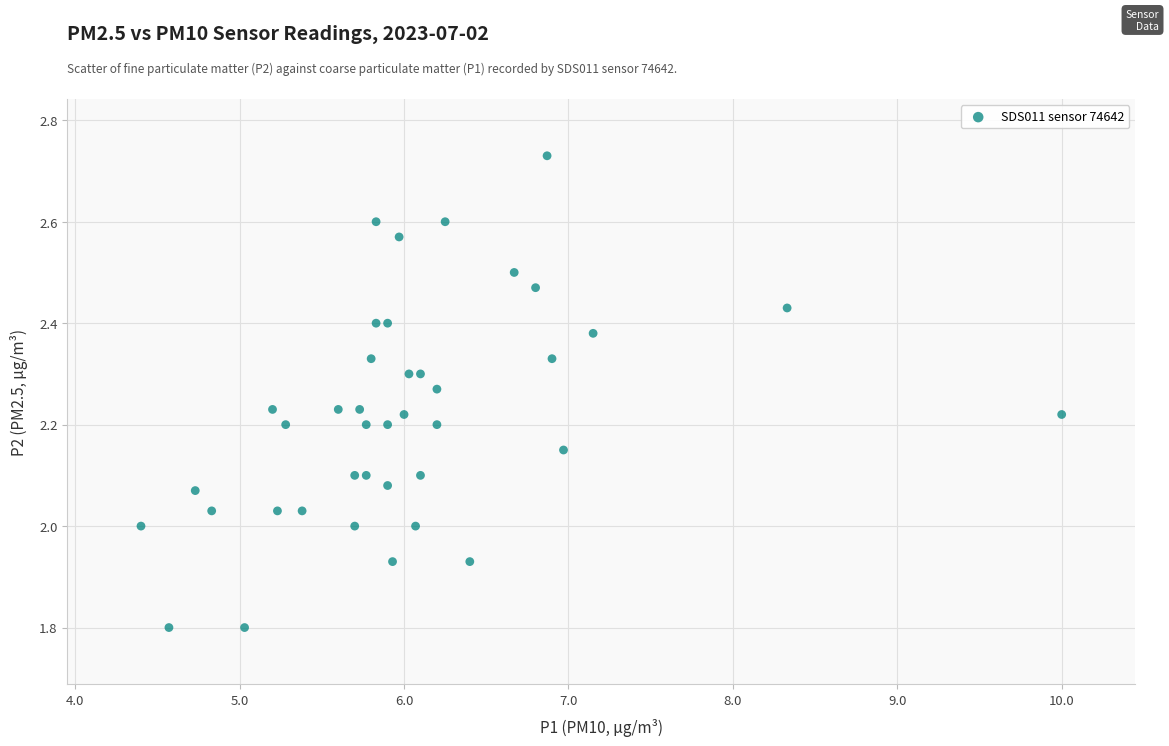

What is the range of X values (max minus min)?

5.6